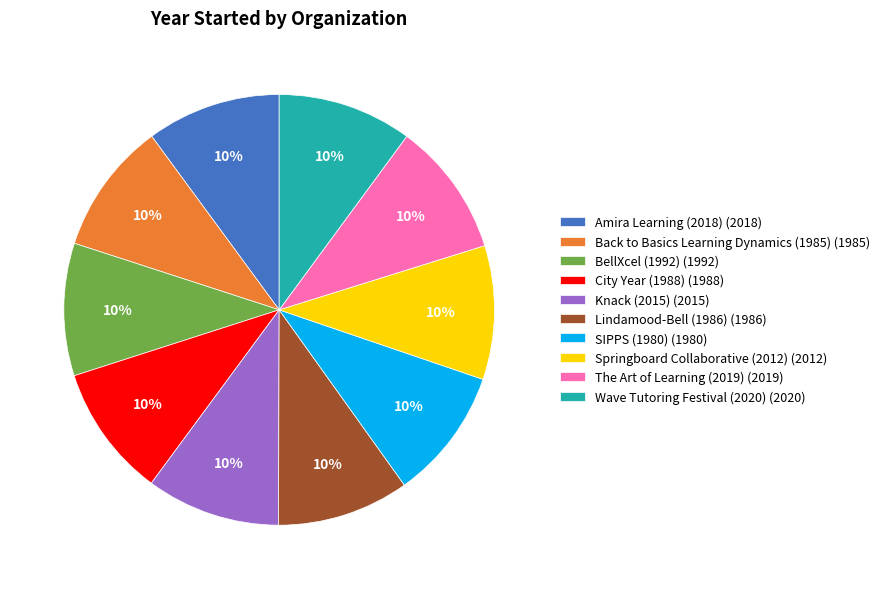

Count the number of slices in the pie.

10